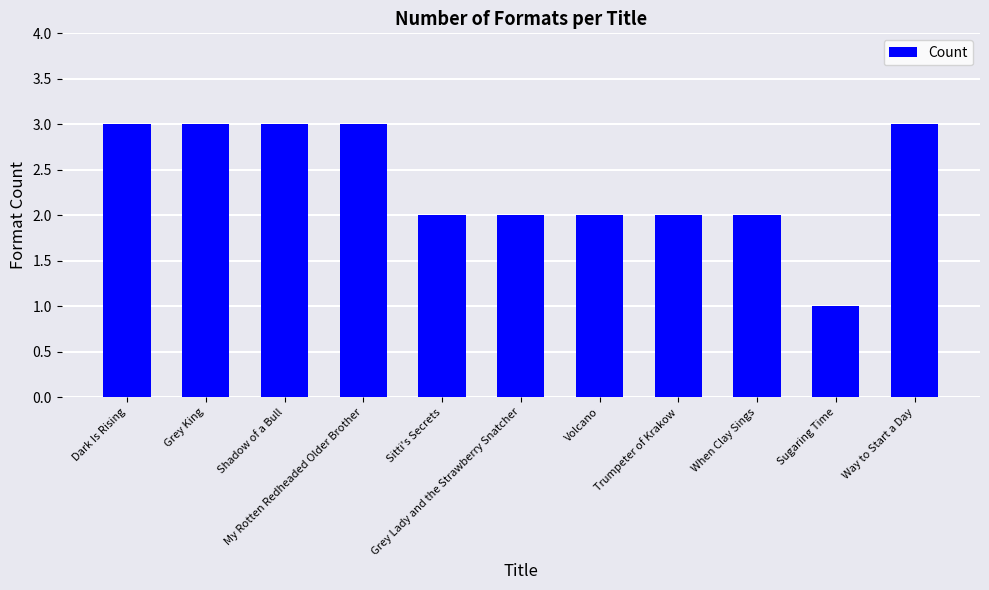

Which label corresponds to the smallest value in the chart?

Sugaring Time